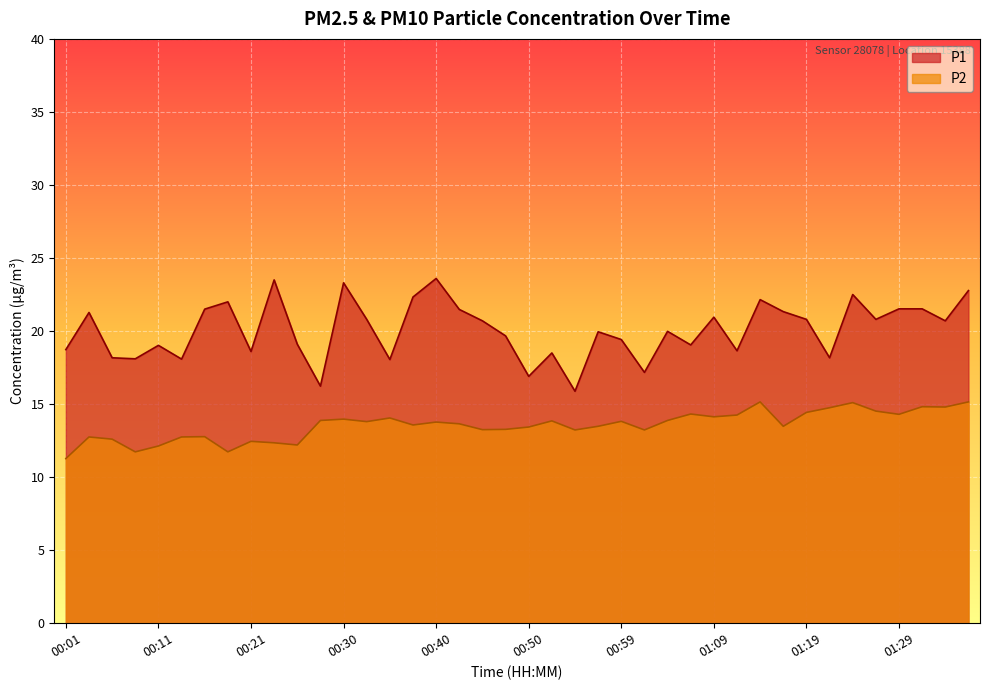

What is the total value across all series at 01:34?

35.5